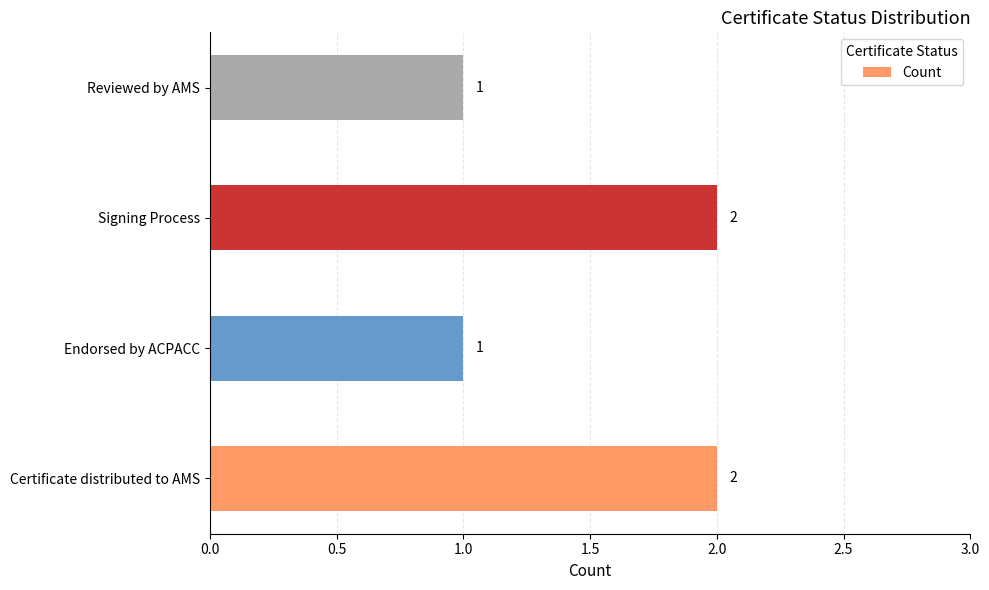

Is it true that the value at Reviewed by AMS is 2?

False